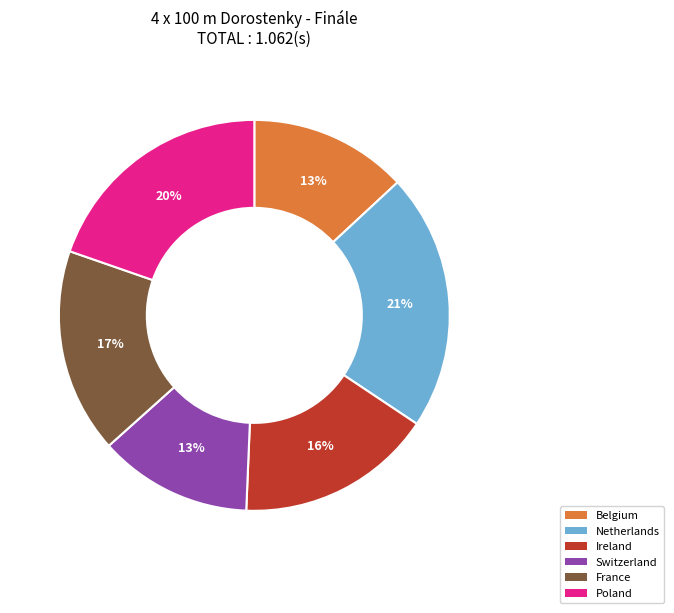

Count the number of slices in the pie.

6